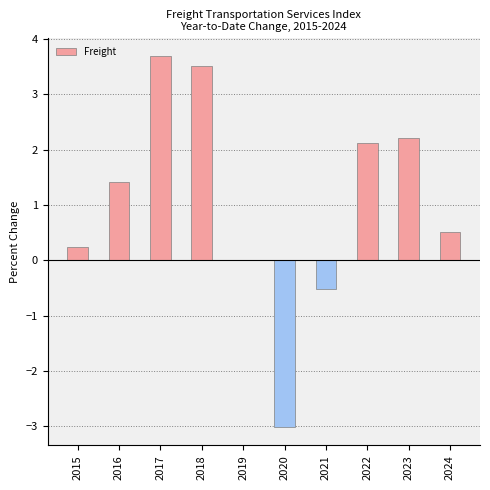

What is the sum of the values at 2015 and 2019?

0.2